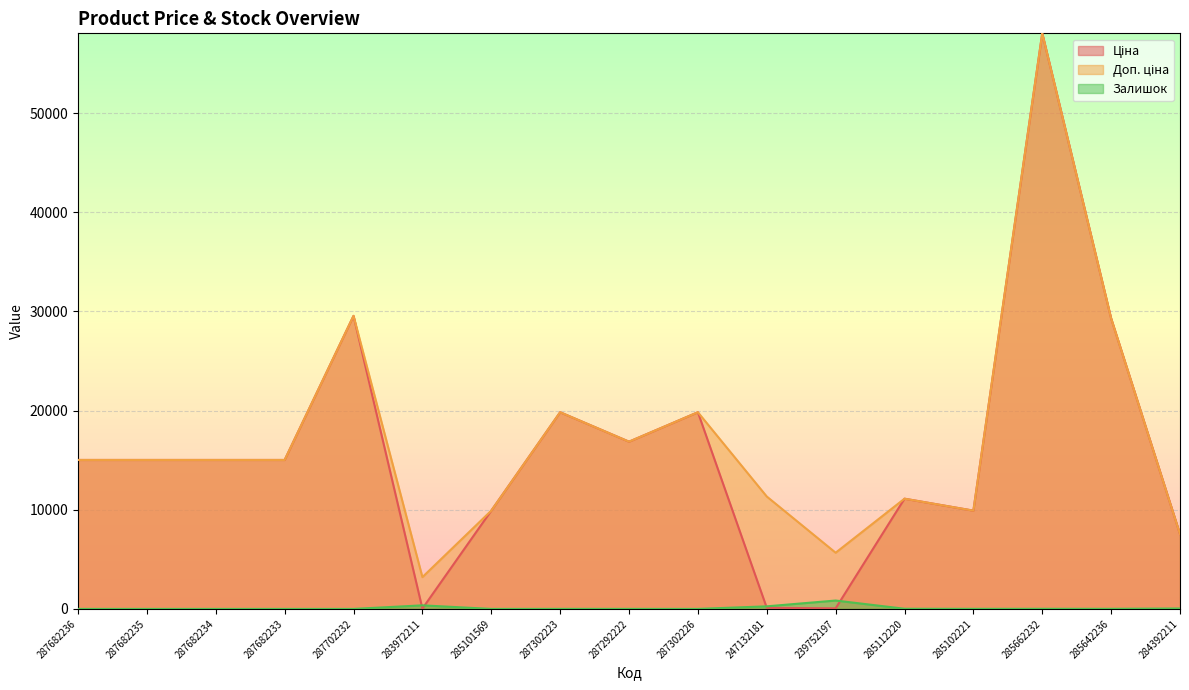

Is it true that Залишок equals -328.0 at 287682234?

False